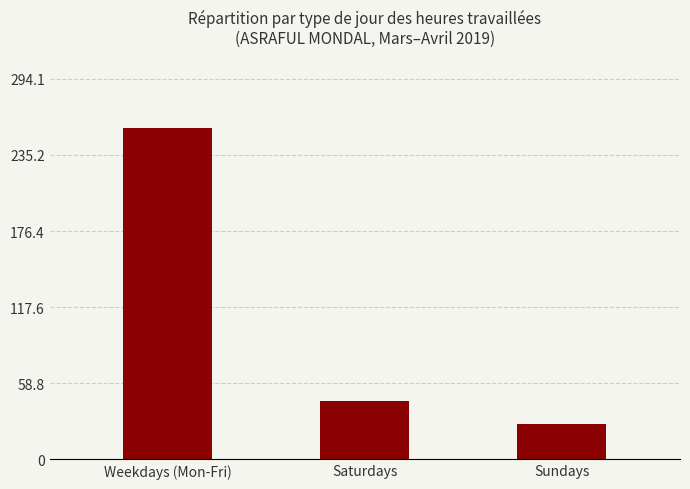

Does the chart contain stacked bars?

No